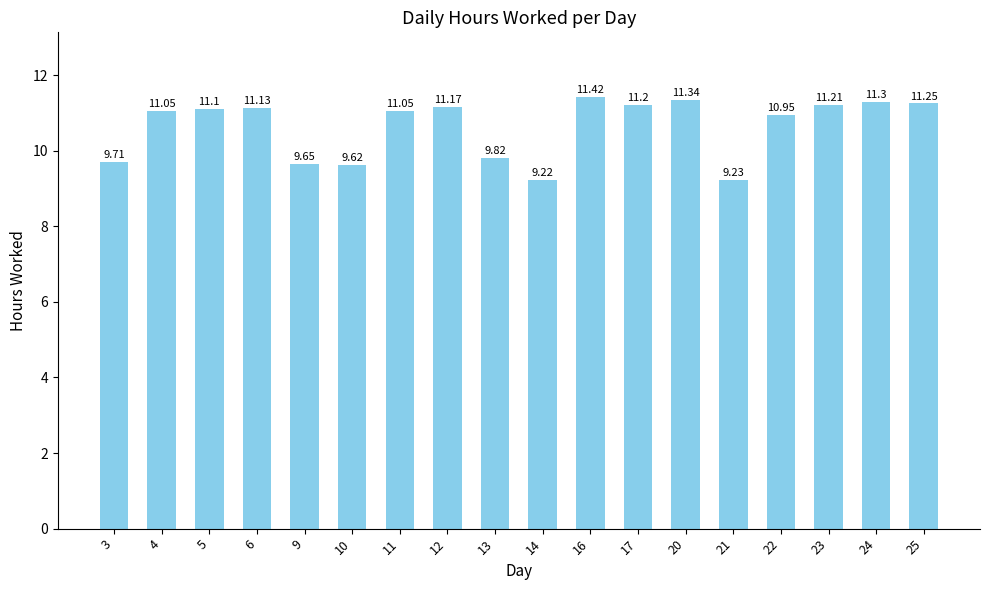

What is the difference between the values at 4 and 21?

1.8